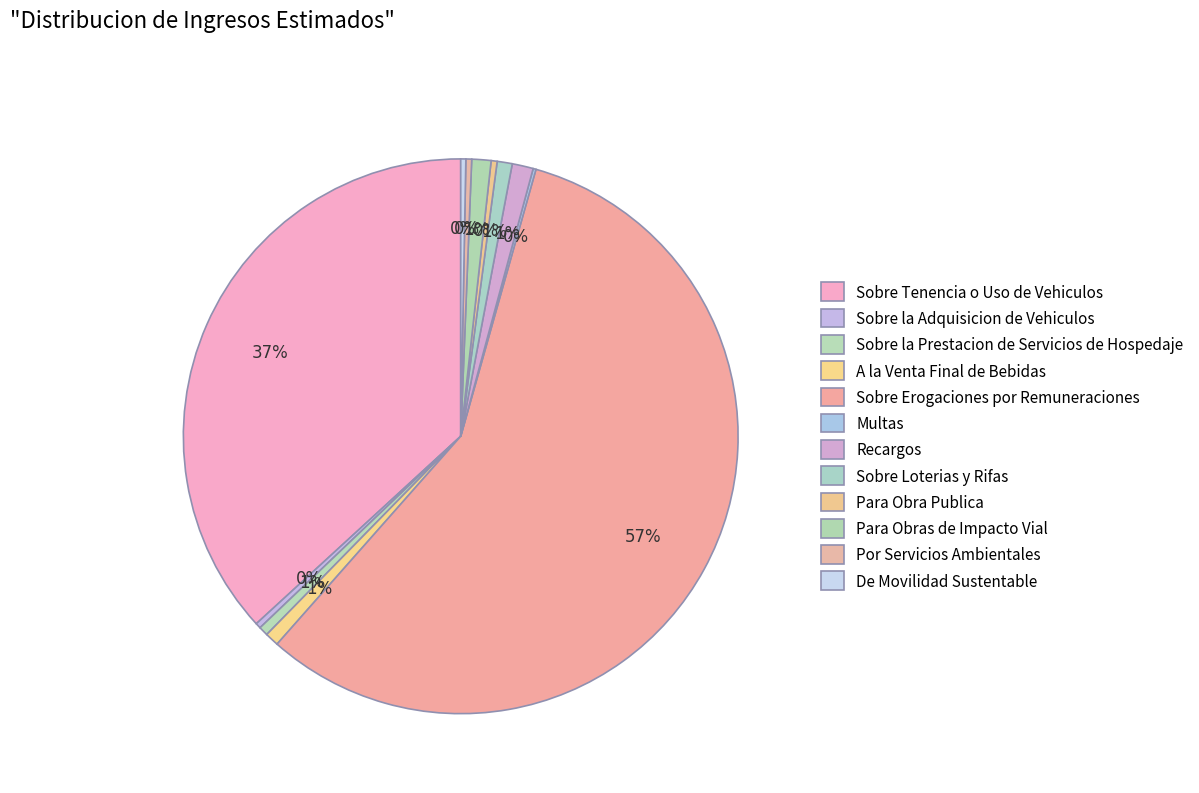

What is the smallest slice in the pie chart?

Multas